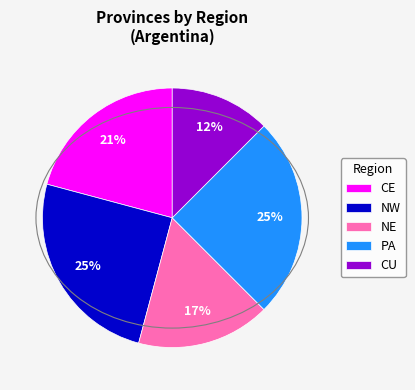

Is it true that PA is 19% of the pie?

False